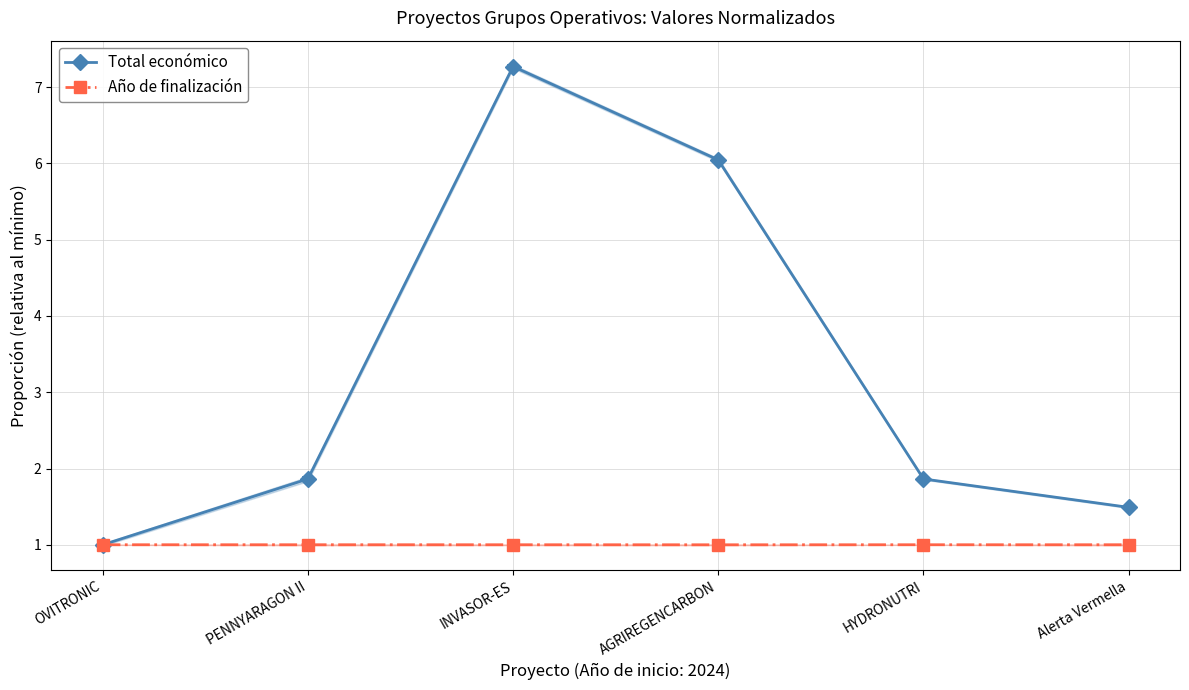

What is the highest value of the Año de finalización series?

1.0